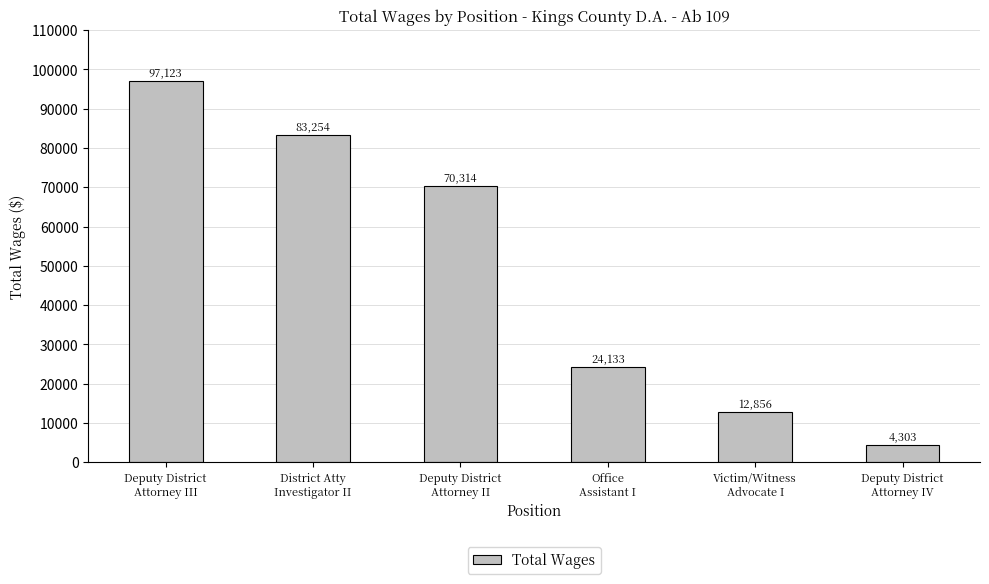

Between Deputy District
Attorney II and Office
Assistant I, which is larger?

Deputy District
Attorney II